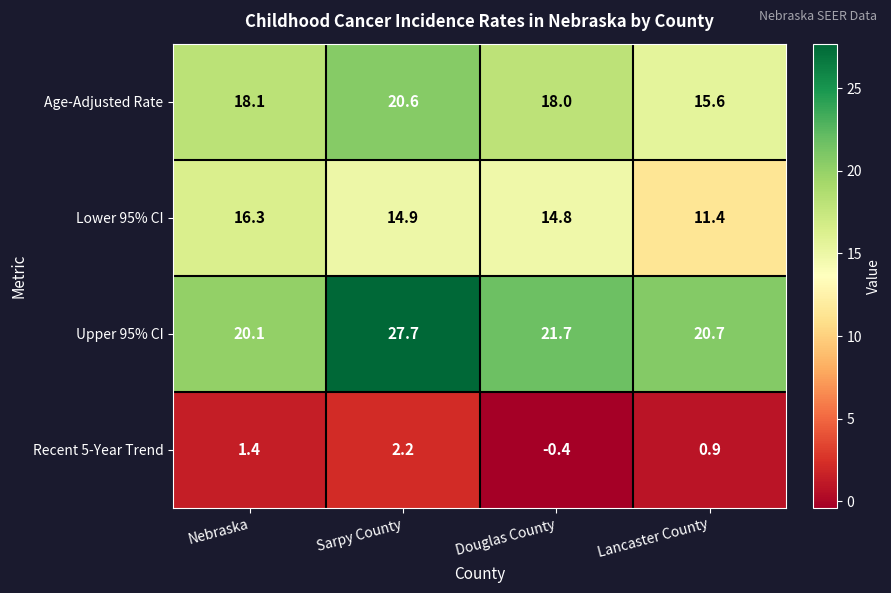

At which category is the sum across all series the highest?

Sarpy County